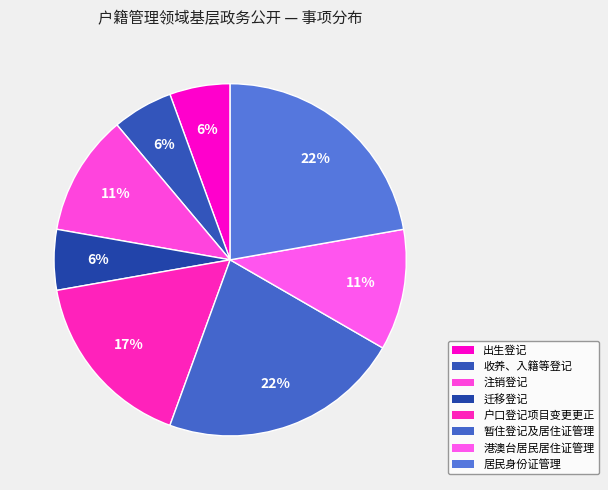

How many slices are in this pie chart?

8